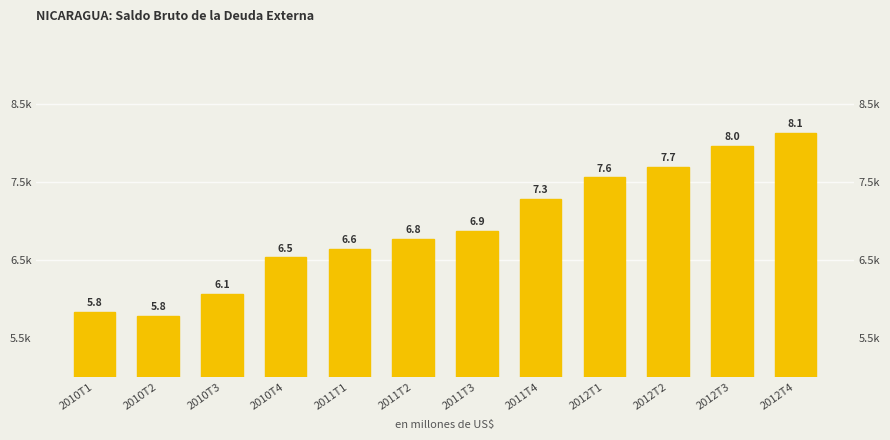

What is the smallest value displayed?

5785.9